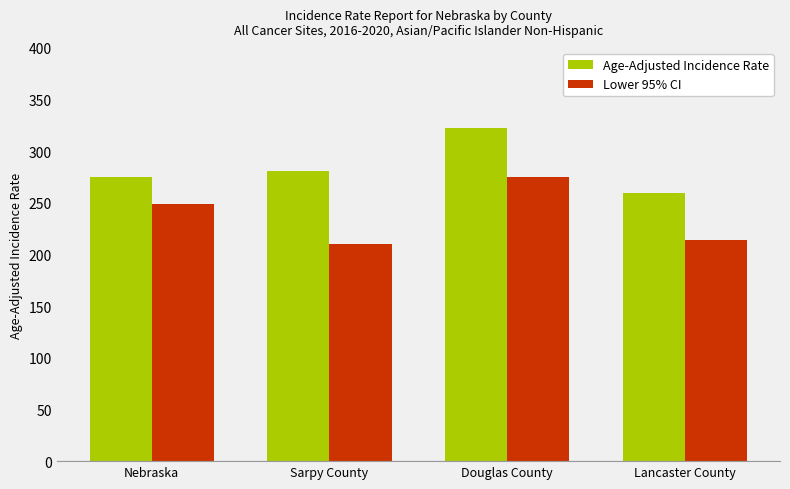

How many bars are there in each group?

2